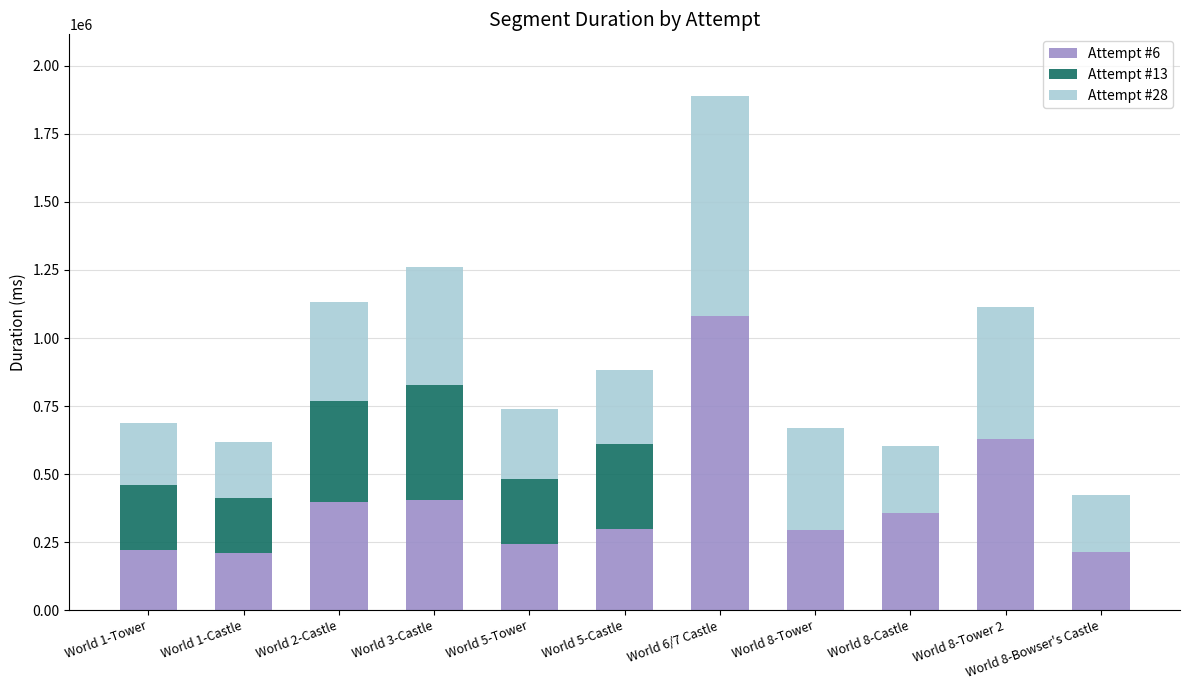

Which category has the highest value in the Attempt #6 series?

World 6/7 Castle